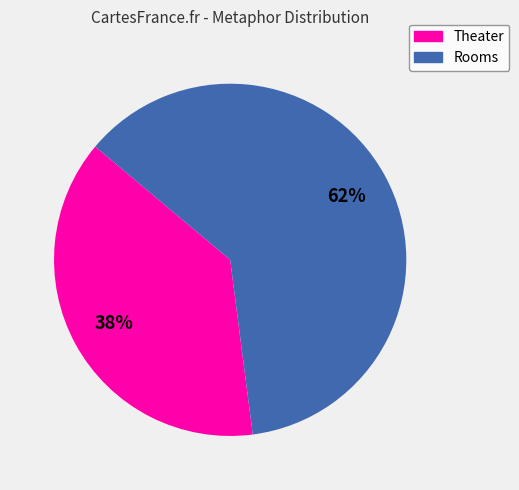

Between Theater and Rooms, which is larger?

Rooms